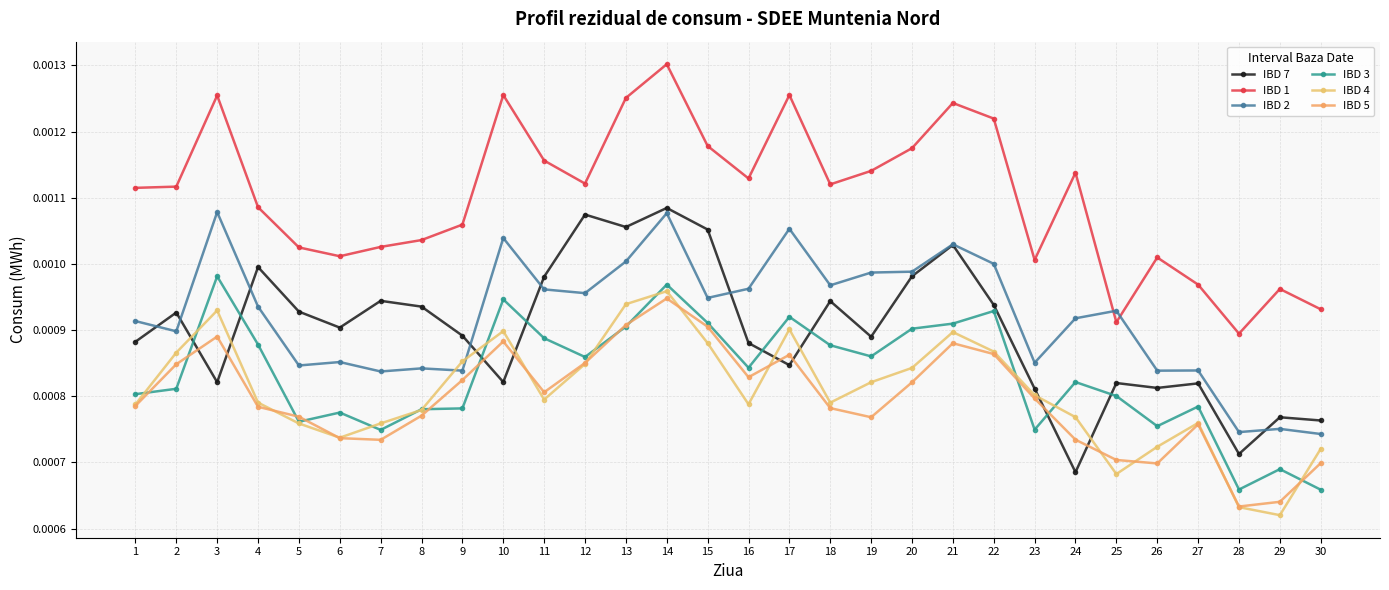

How many categories are shown in the chart?

30